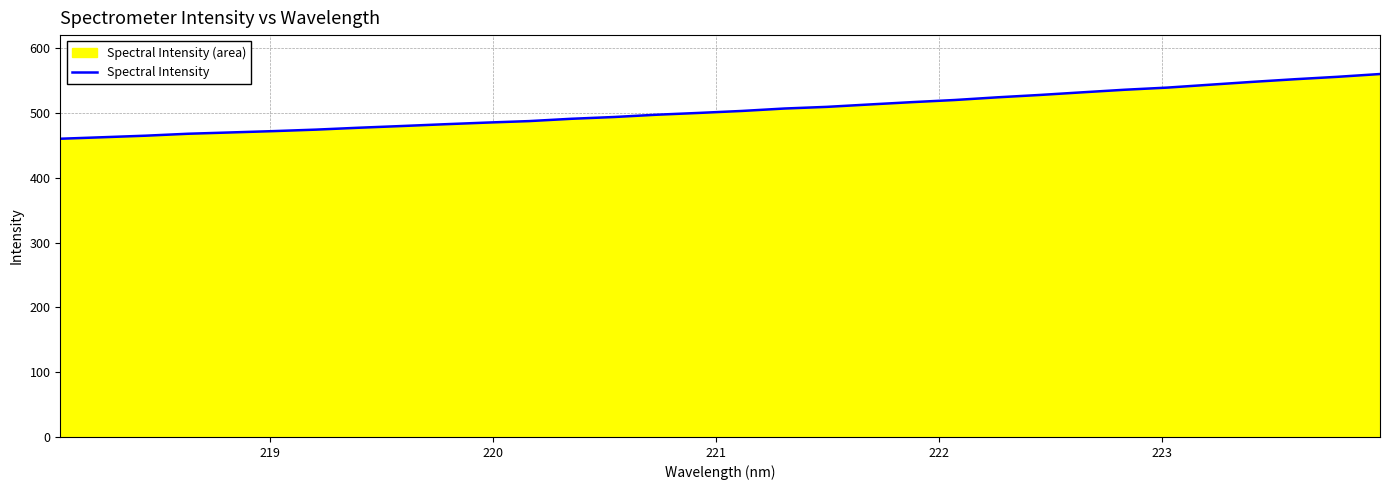

What is the greatest value displayed?

560.0